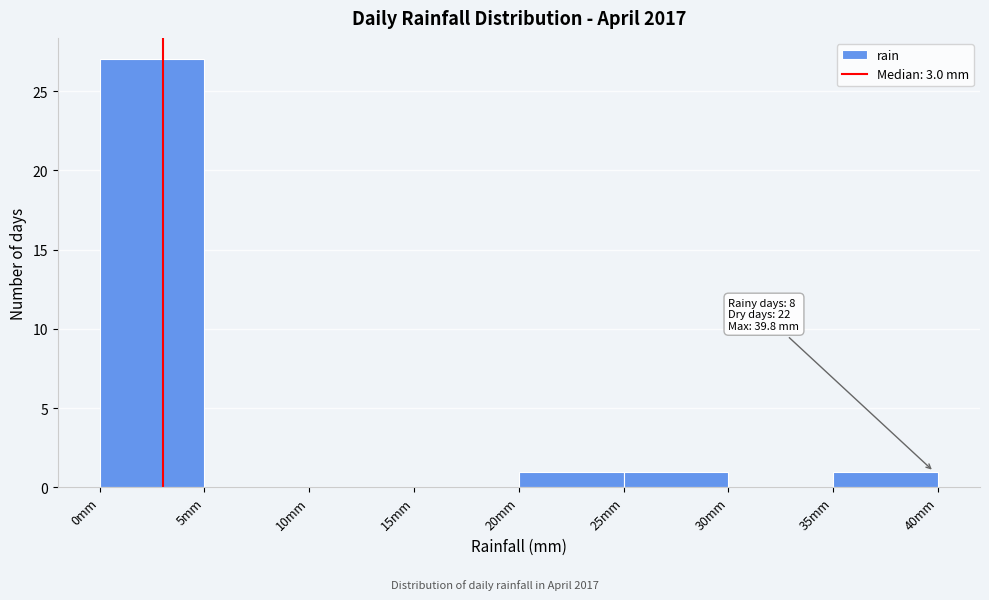

Which range on the x-axis has the tallest bar?

0 to 5